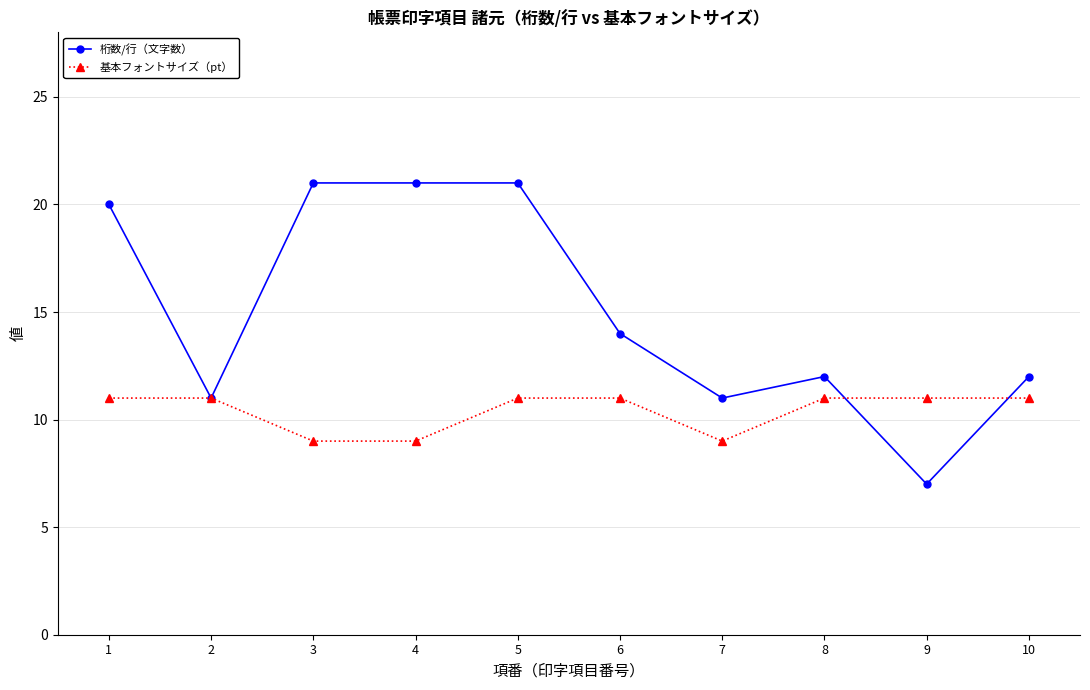

Rank the series at 7 from highest to lowest value.

桁数/行（文字数）, 基本フォントサイズ（pt）